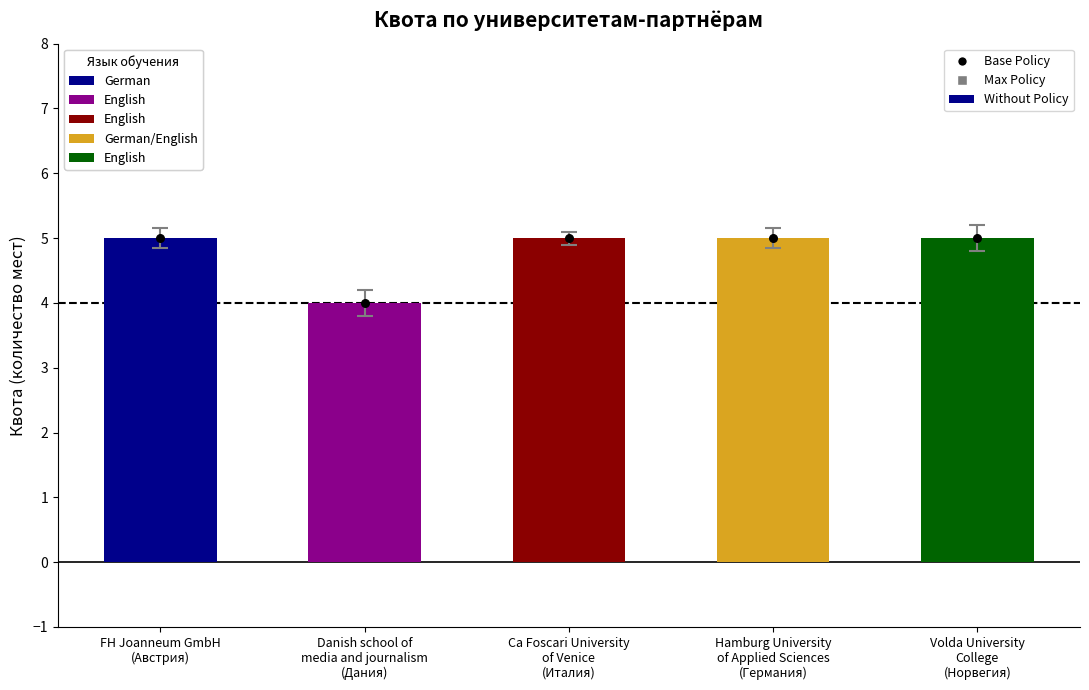

Which has a higher value, Ca Foscari University
of Venice
(Италия) or Volda University
College
(Норвегия)?

Ca Foscari University
of Venice
(Италия)